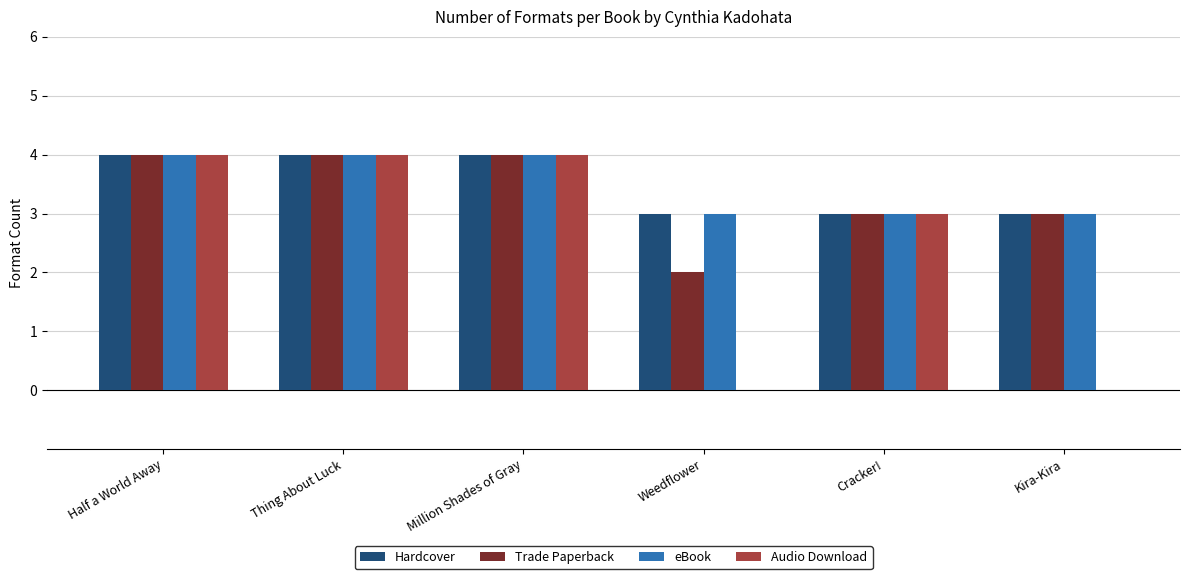

How many groups of bars are there?

6